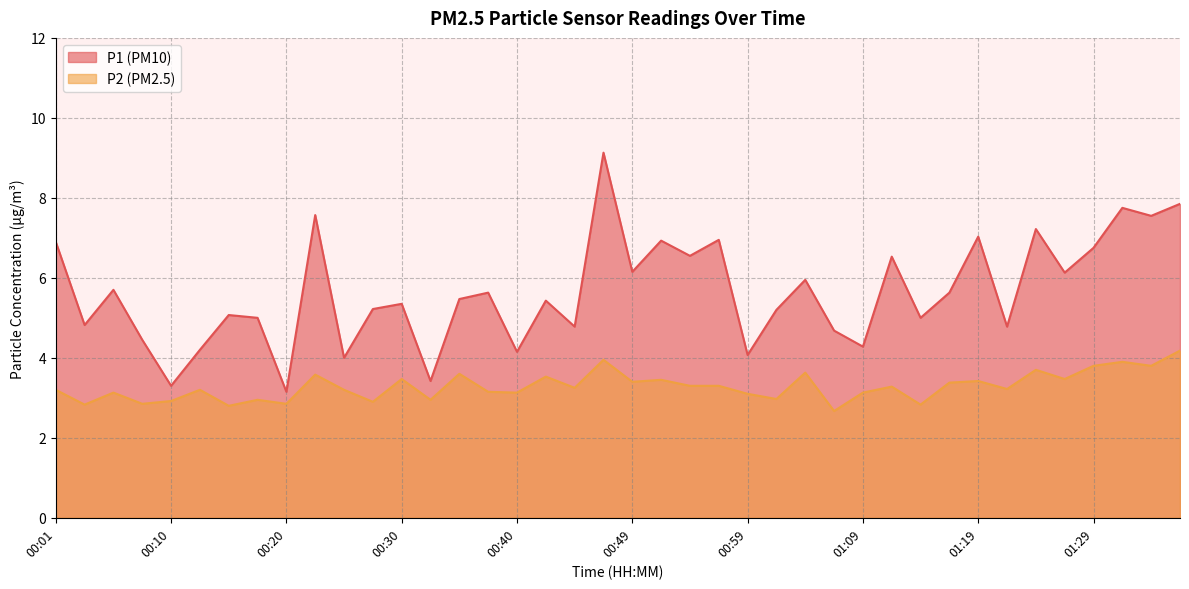

Reading right to left, list all the values displayed in this chart.

P1: 7.8	7.5	7.8	6.8	6.1	7.2	4.8	7.0	5.6	5.0	6.5	4.3	4.7	6.0	5.2	4.1	7.0	6.5	6.9	6.2	9.1	4.8	5.4	4.2	5.6	5.5	3.4	5.3	5.2	4.0	7.6	3.1	5.0	5.1	4.2	3.3	4.5	5.7	4.8	6.9
P2: 4.2	3.8	3.9	3.8	3.5	3.7	3.2	3.4	3.4	2.8	3.3	3.1	2.7	3.6	3.0	3.1	3.3	3.3	3.5	3.4	4.0	3.2	3.5	3.1	3.1	3.6	3.0	3.5	2.9	3.2	3.6	2.9	3.0	2.8	3.2	2.9	2.9	3.1	2.8	3.2